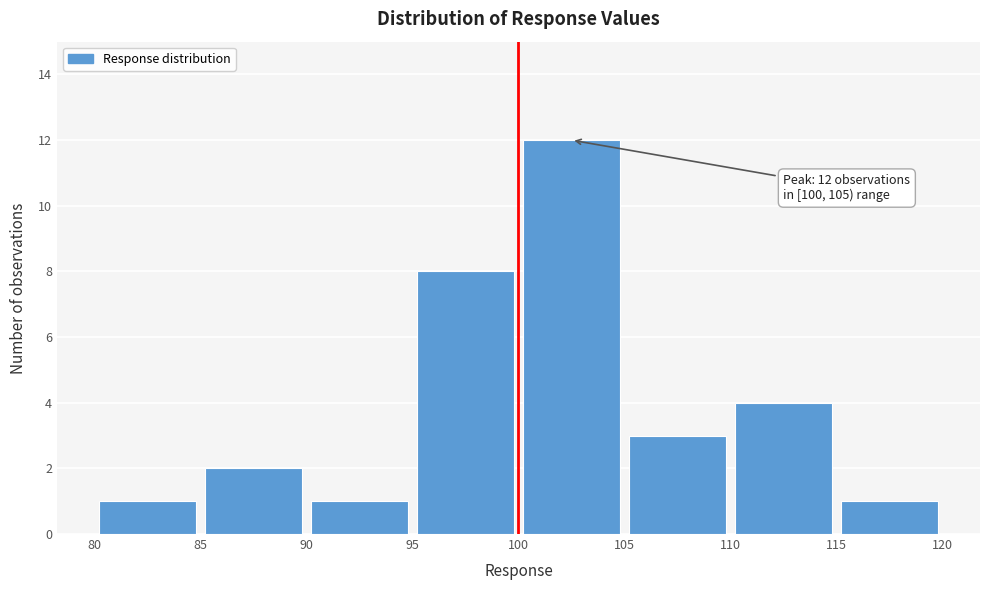

Which range on the x-axis has the tallest bar?

100 to 105